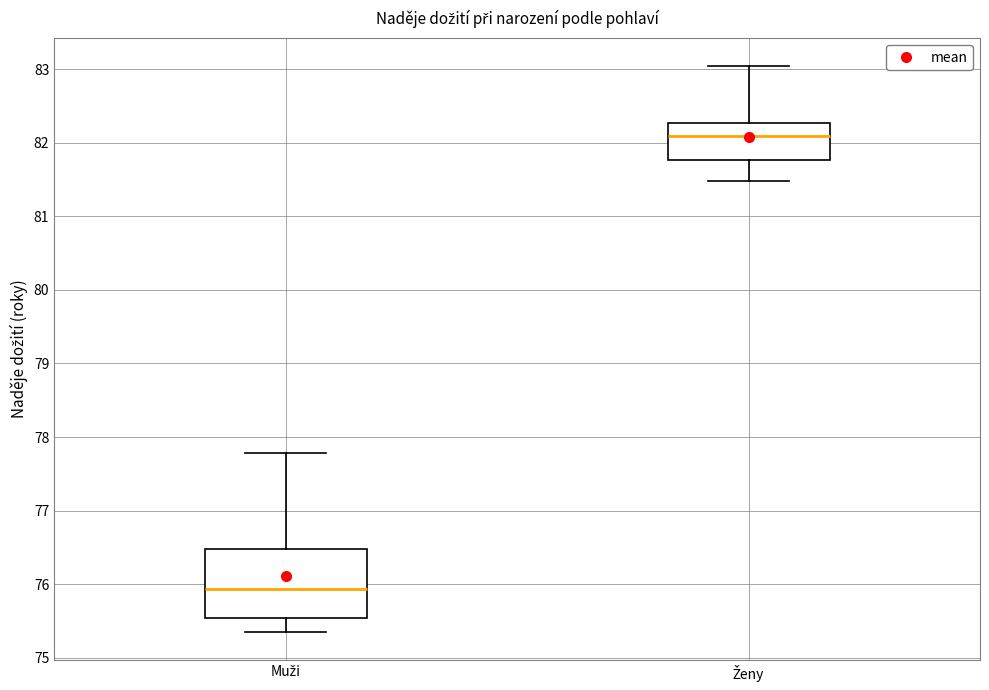

Which box's median line is the lowest?

Muži